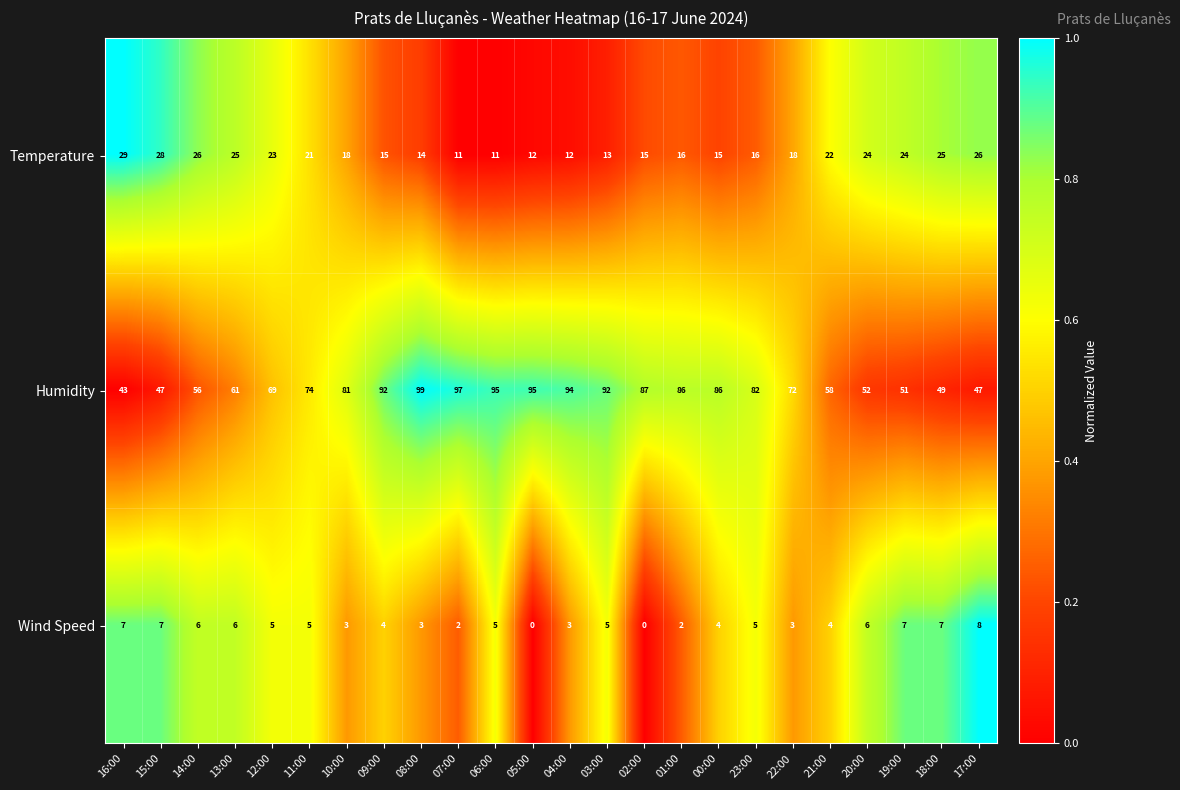

The Temperature series shows 9 at 02:00. True or false?

False